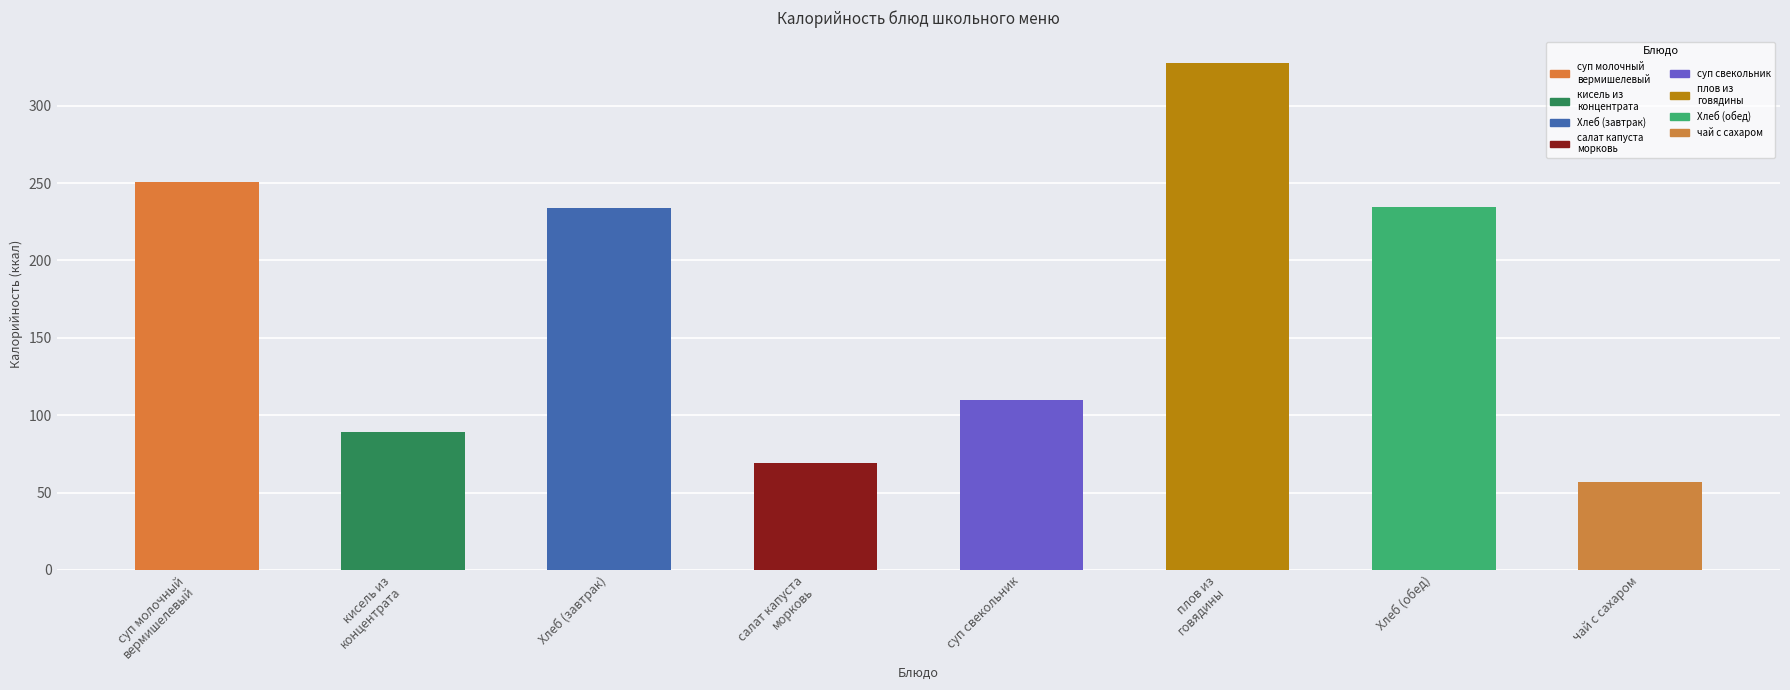

Read the value at Хлеб (обед).

234.7